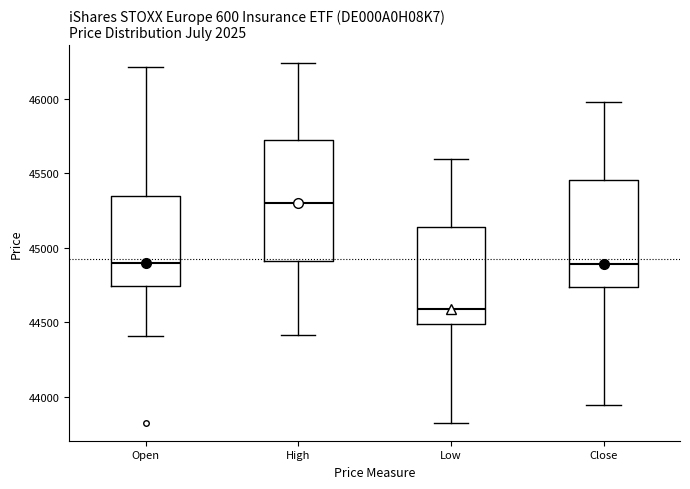

Where does the lower whisker of the box for Low end on the y-axis? The values are not printed on the chart, so give them approximately, as read against the axis.

43850